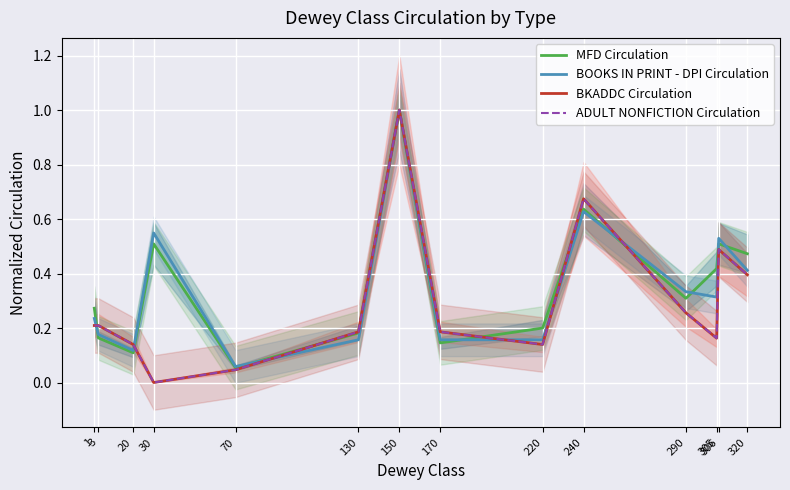

What is the total value across all series at 240?

2.6